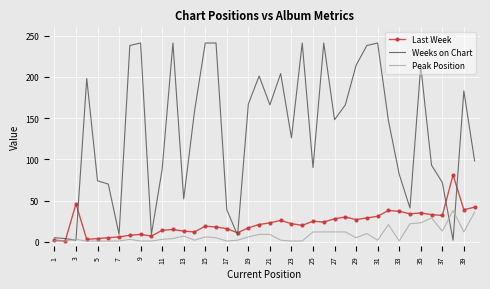

What is the maximum value for Peak Position?

38